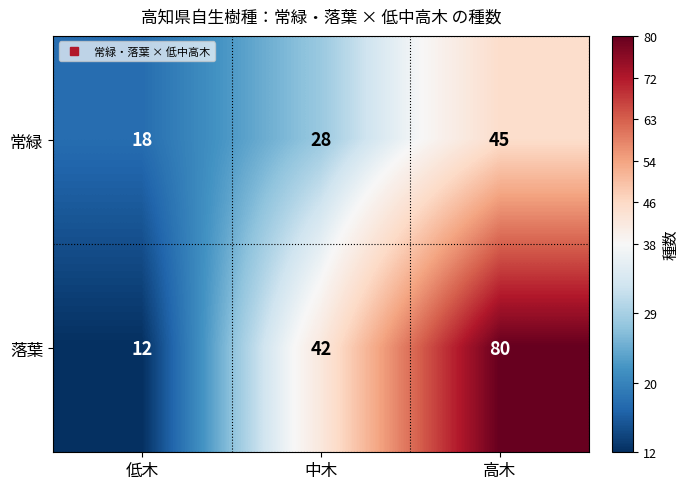

Reading left to right, transcribe all the data shown in this chart.

常緑: 18	28	45
落葉: 12	42	80